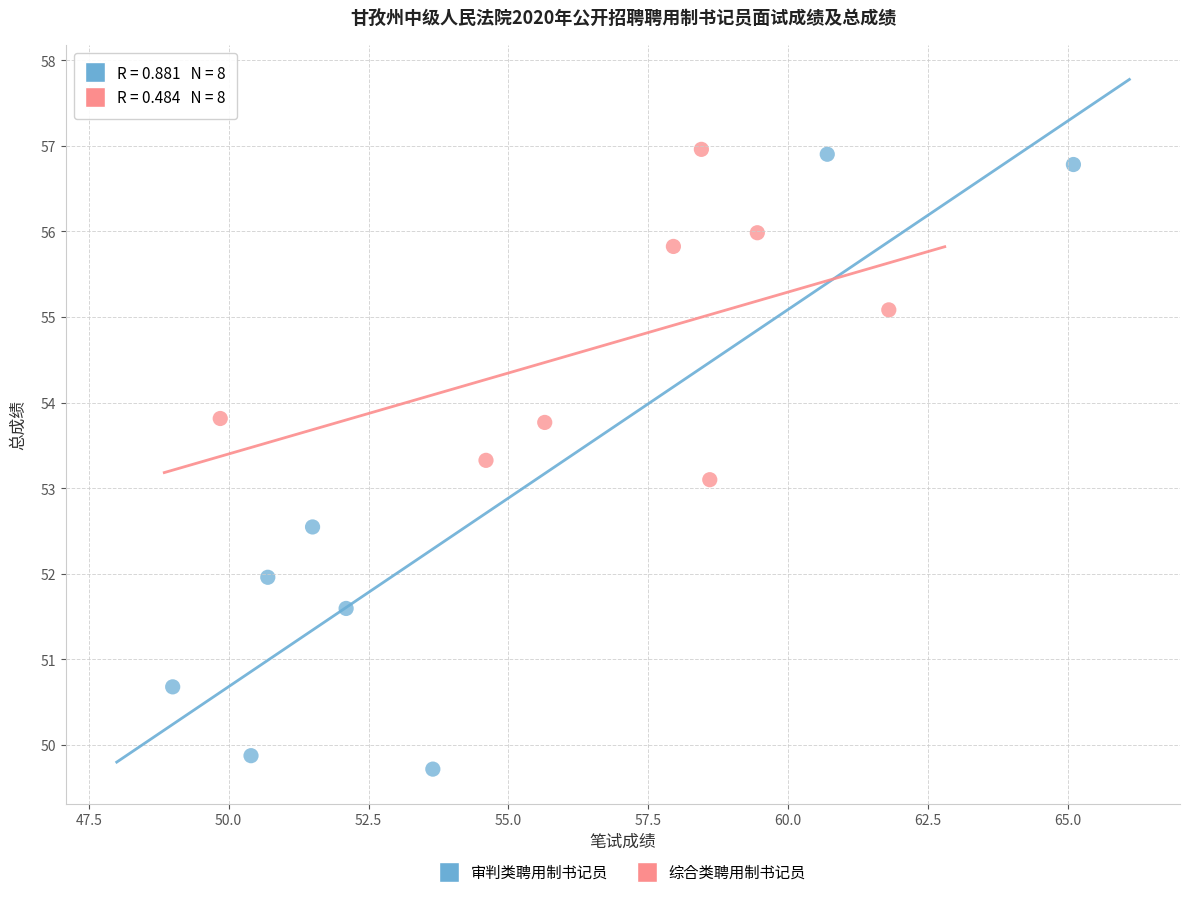

Which series contains the lowest Y value?

审判类聘用制书记员